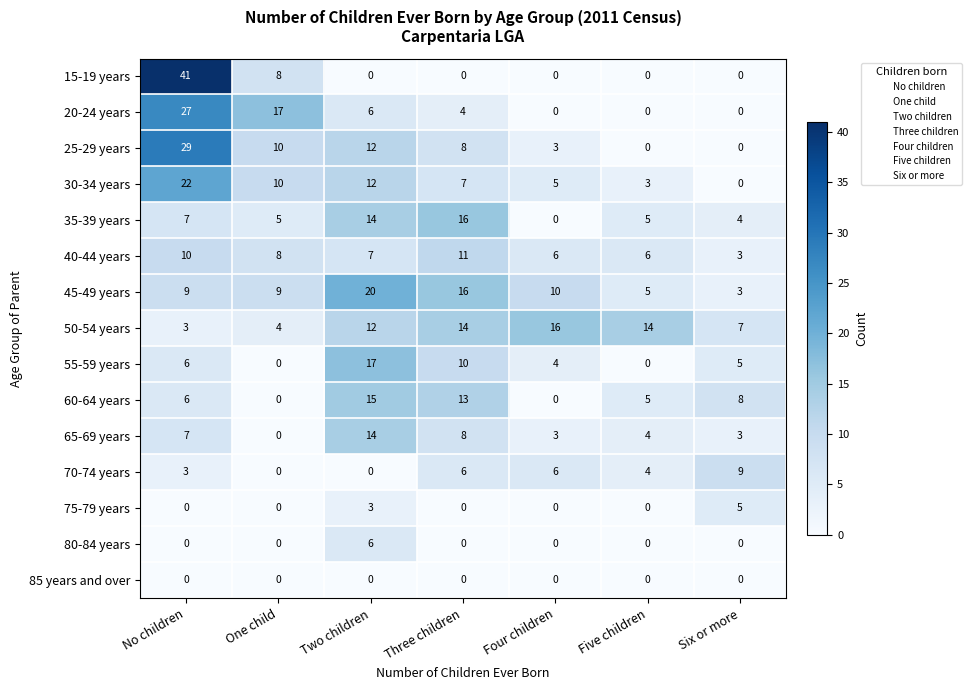

At which label does 15-19 years reach its peak?

No children